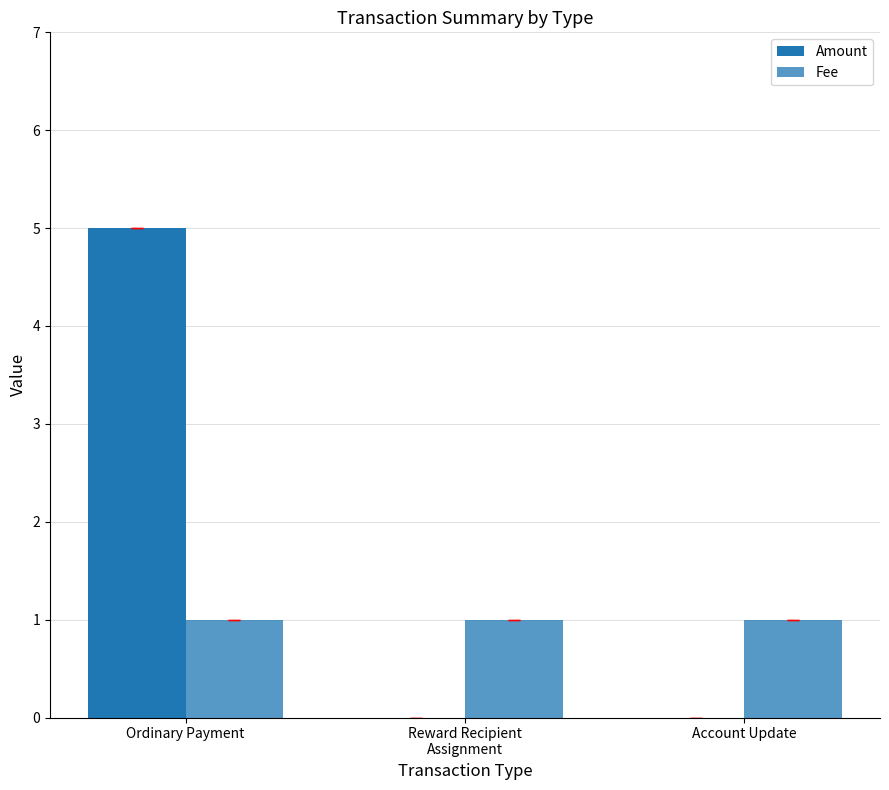

Is the value of Fee at Account Update greater than the value of Amount at Ordinary Payment?

No